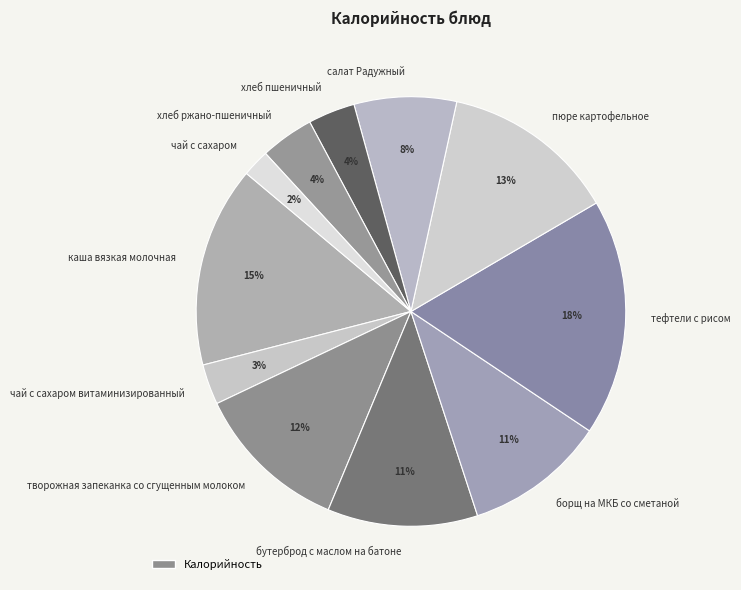

What is the ratio of the value at борщ на МКБ со сметаной to the value at творожная запеканка со сгущенным молоком?

0.9